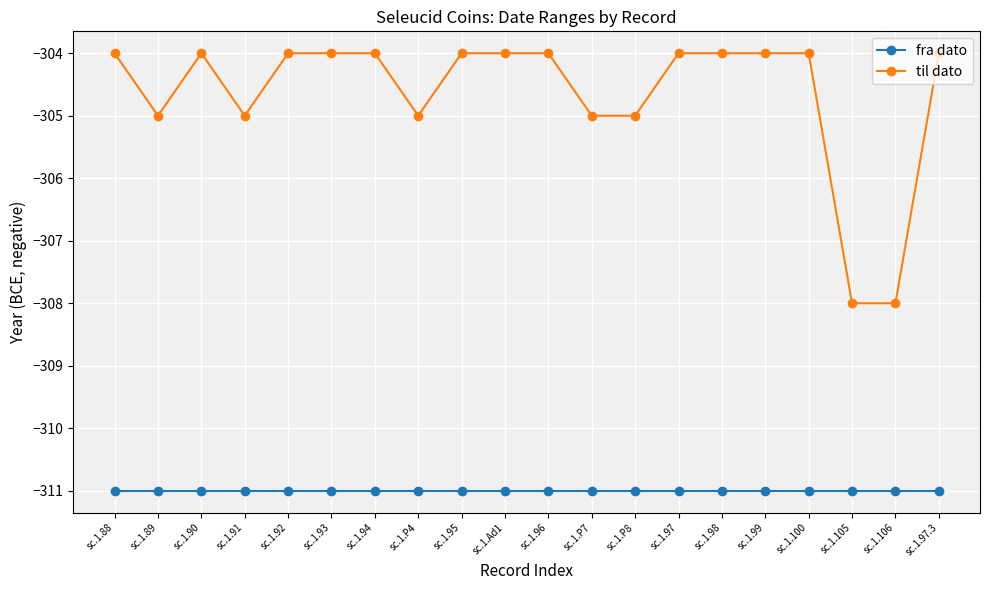

What is the label of the 9th point from the right?

sc.1.P7